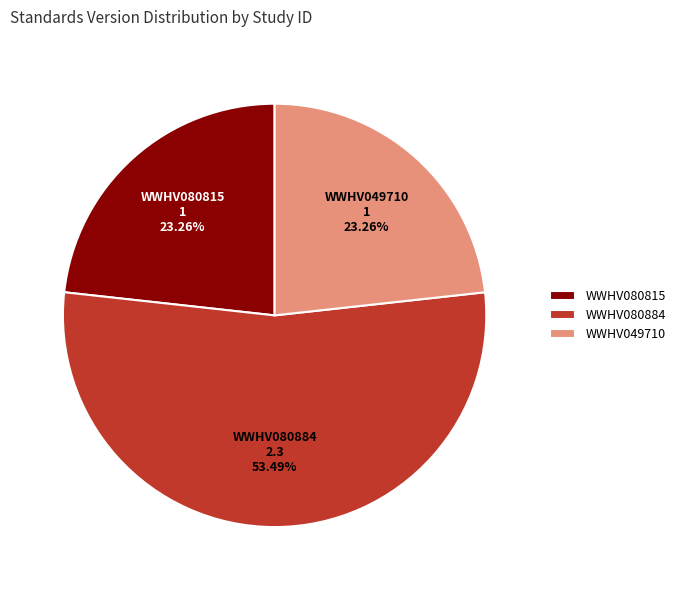

Count the number of slices in the pie.

3